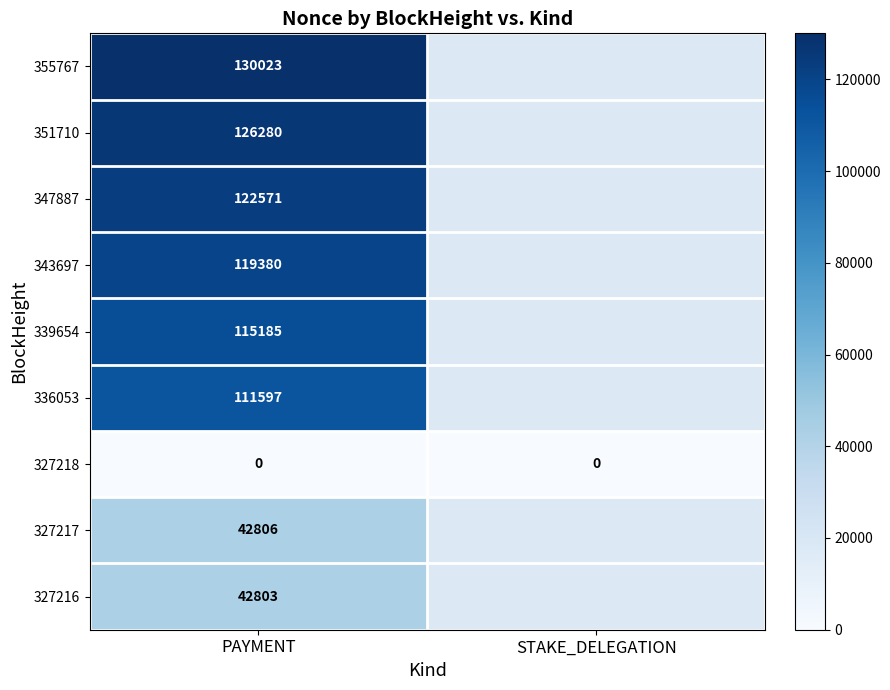

What is the difference between the highest and lowest values at PAYMENT?

130023